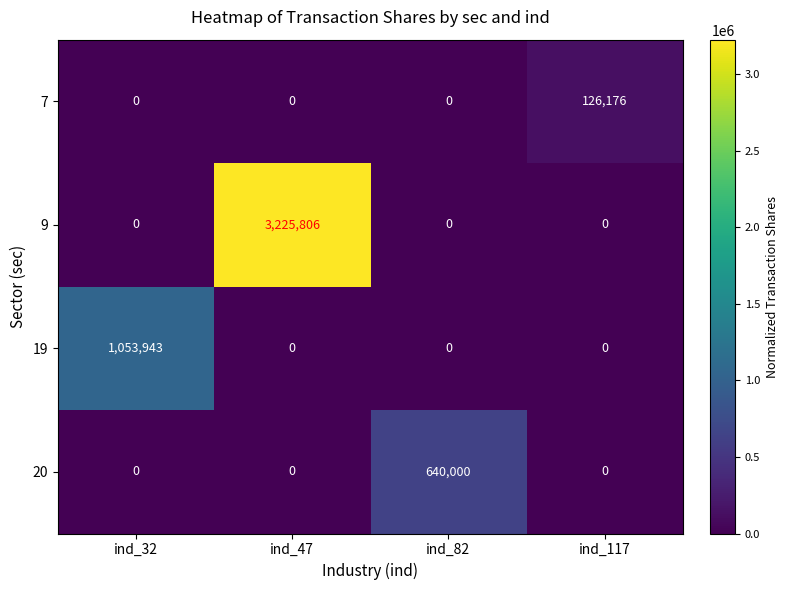

Reading left to right, list all the values displayed in this chart.

7: ind_32=0	ind_47=0	ind_82=0	ind_117=126176
9: ind_32=0	ind_47=3225806	ind_82=0	ind_117=0
19: ind_32=1053943	ind_47=0	ind_82=0	ind_117=0
20: ind_32=0	ind_47=0	ind_82=640000	ind_117=0